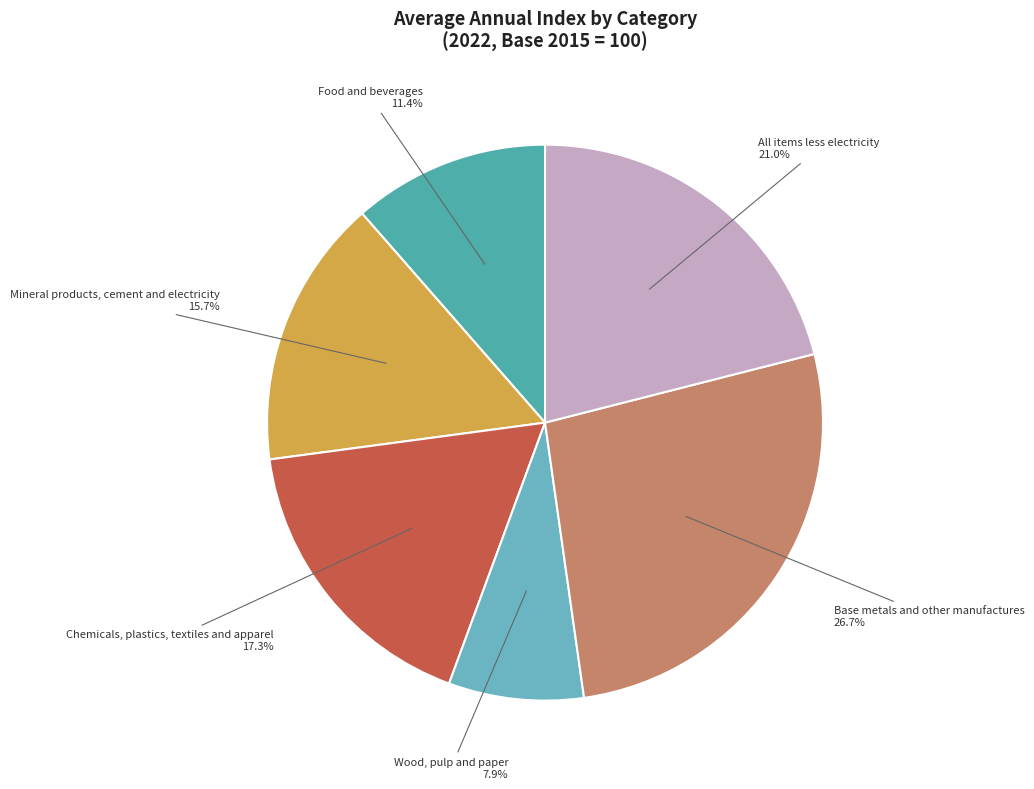

The Food and beverages slice represents 19% of the pie. True or false?

False